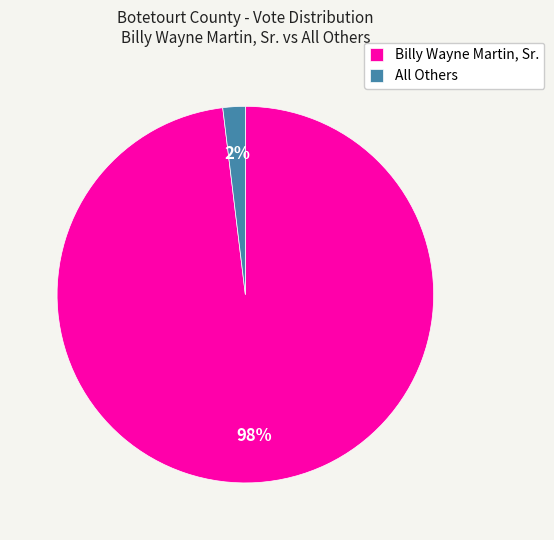

Does any single category account for the majority?

Yes